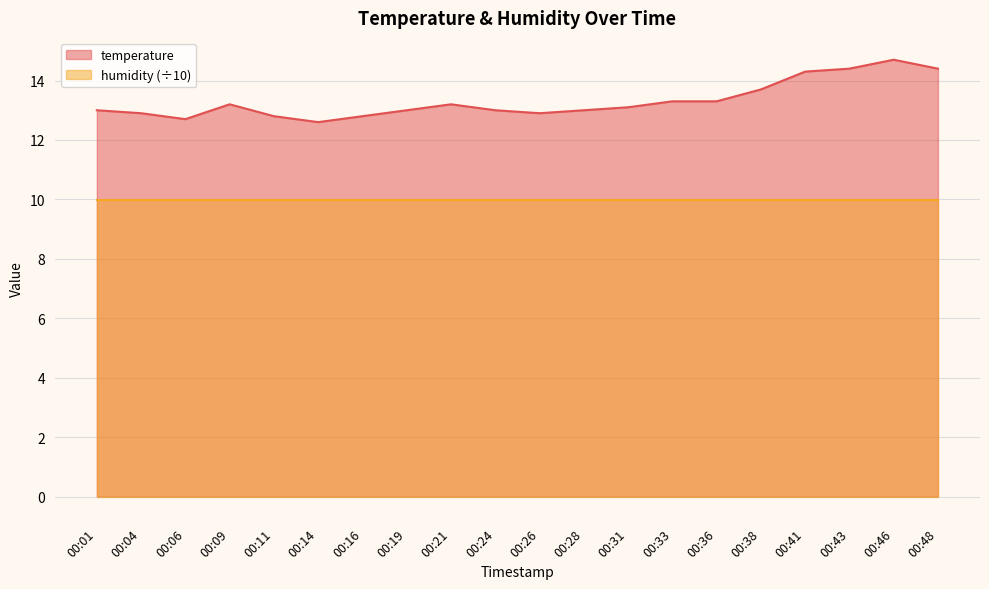

At which category does the data reach its first local valley?

00:06